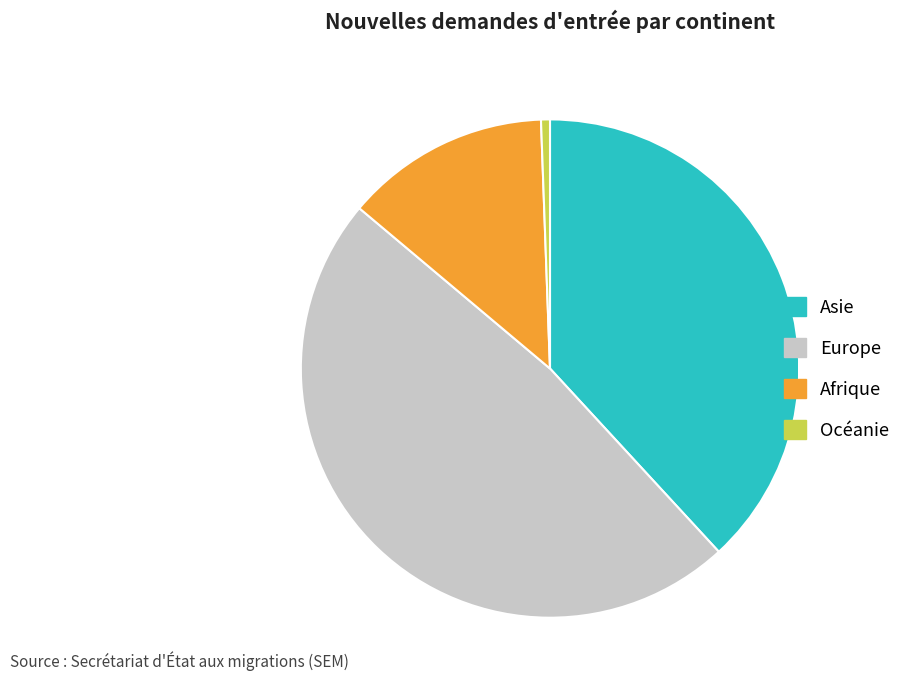

Which category has the biggest portion of the pie?

Europe